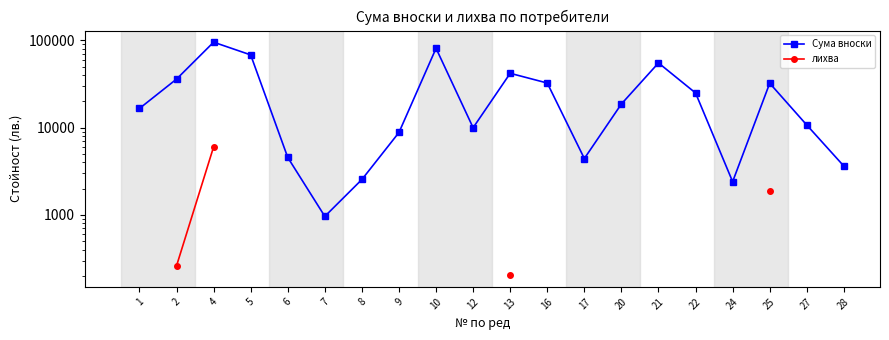

Count the number of data series in this chart.

2